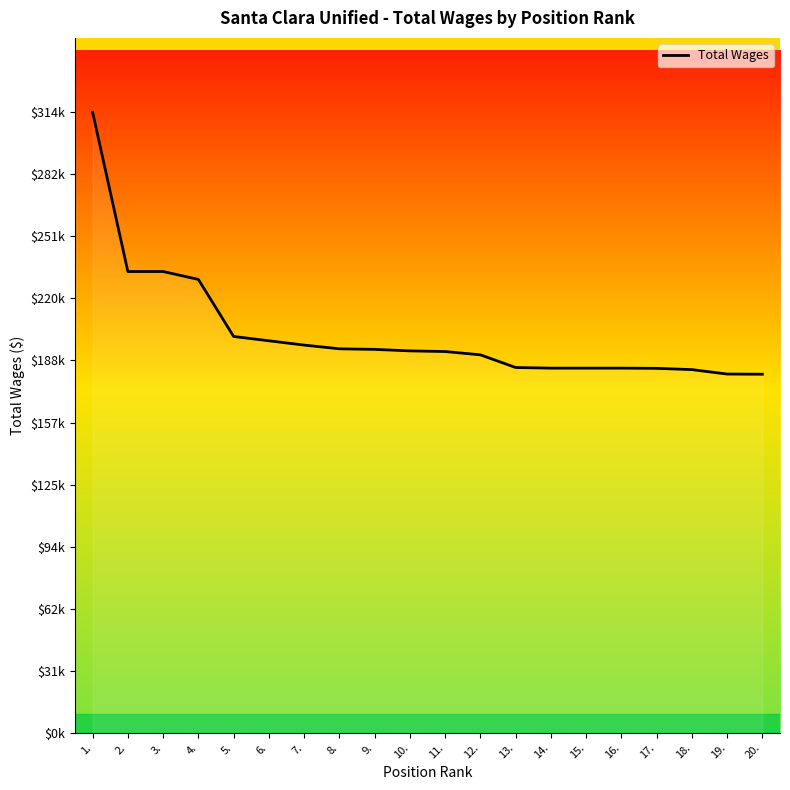

Reading left to right, what are all the values shown in this chart?

314380	233707	233707	229706	200791	198608	196425	194545	194244	193493	193158	191488	185063	184743	184743	184743	184636	184000	181748	181661